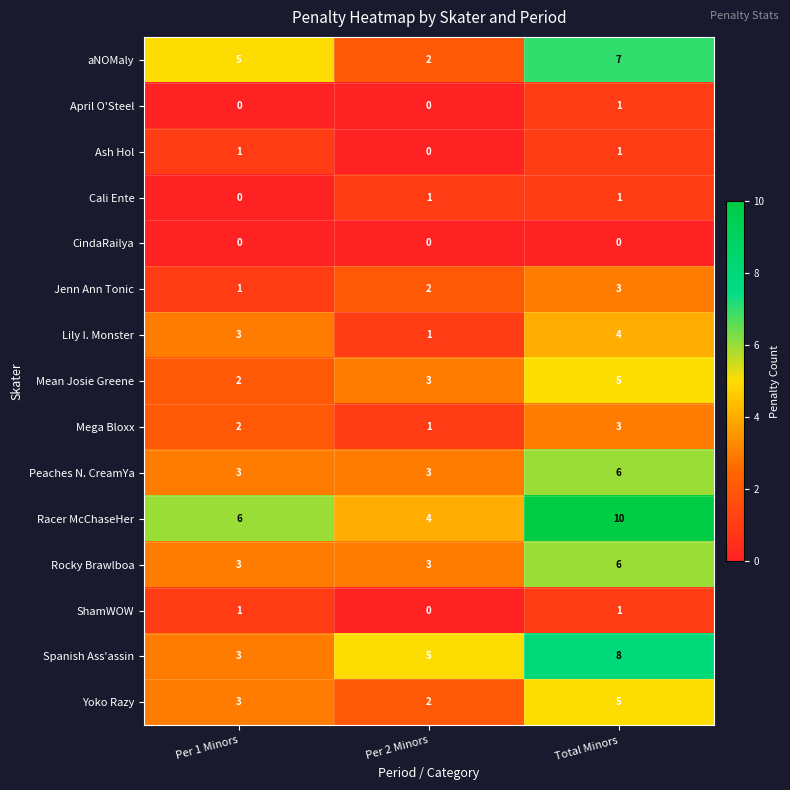

Which series changed the most between Per 2 Minors and Total Minors?

Racer McChaseHer